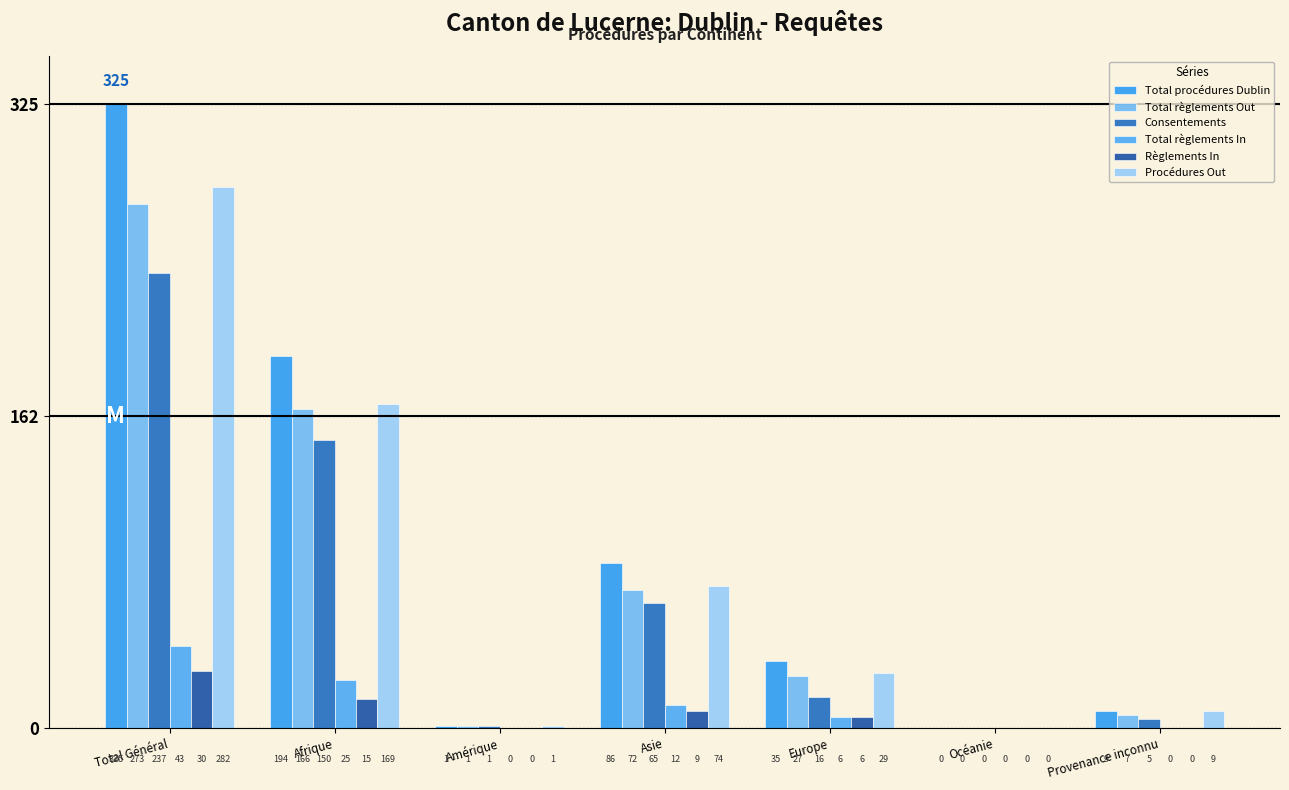

Rank the series at Europe from highest to lowest value.

Total procédures Dublin, Procédures Out, Total règlements Out, Consentements, Total règlements In, Règlements In